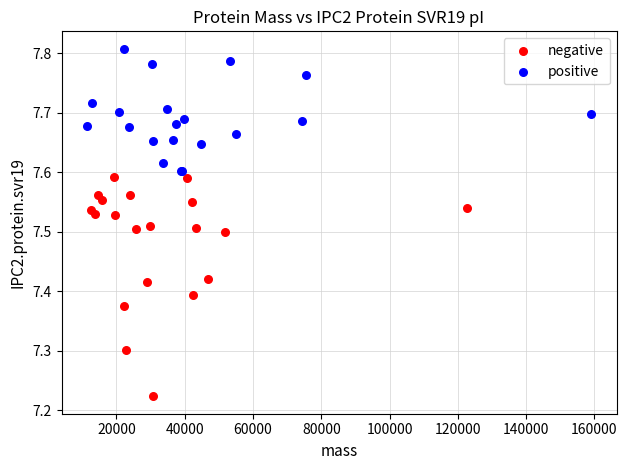

Which series contains the lowest Y value?

negative